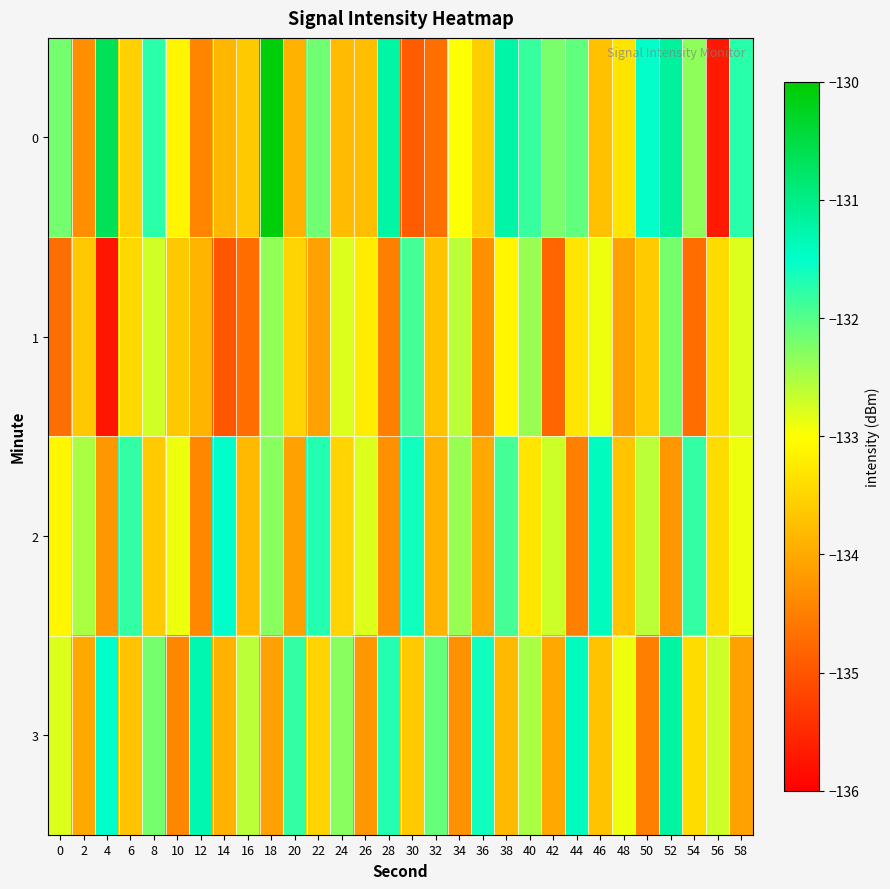

What is the difference between the highest and lowest values at 56?

3.0